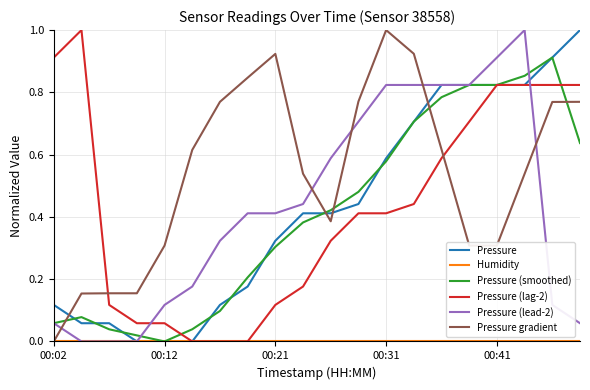

After their last crossing, which series has the higher values: Pressure gradient or Pressure?

Pressure